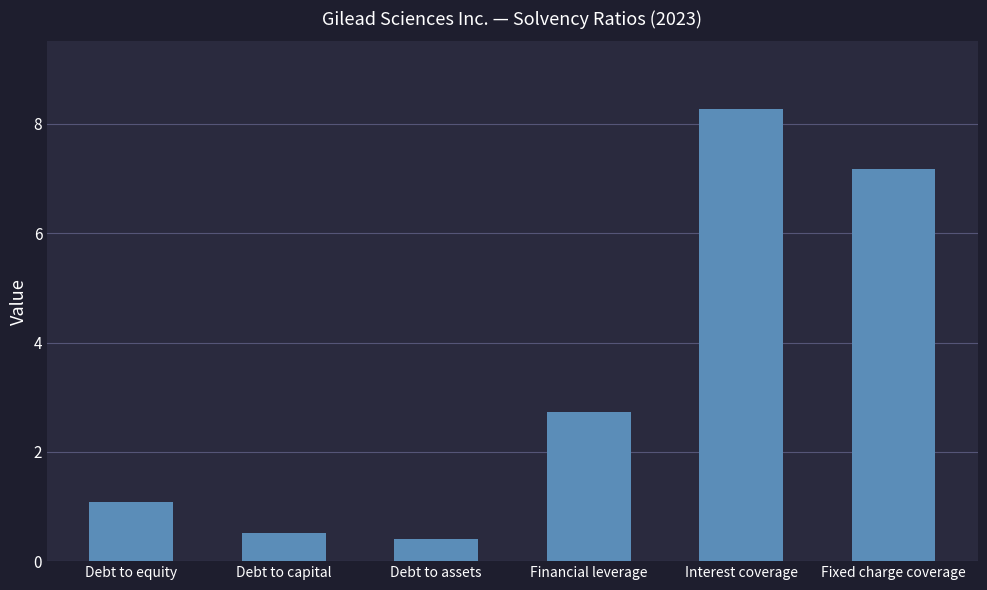

What is the difference between the maximum and minimum values?

7.9